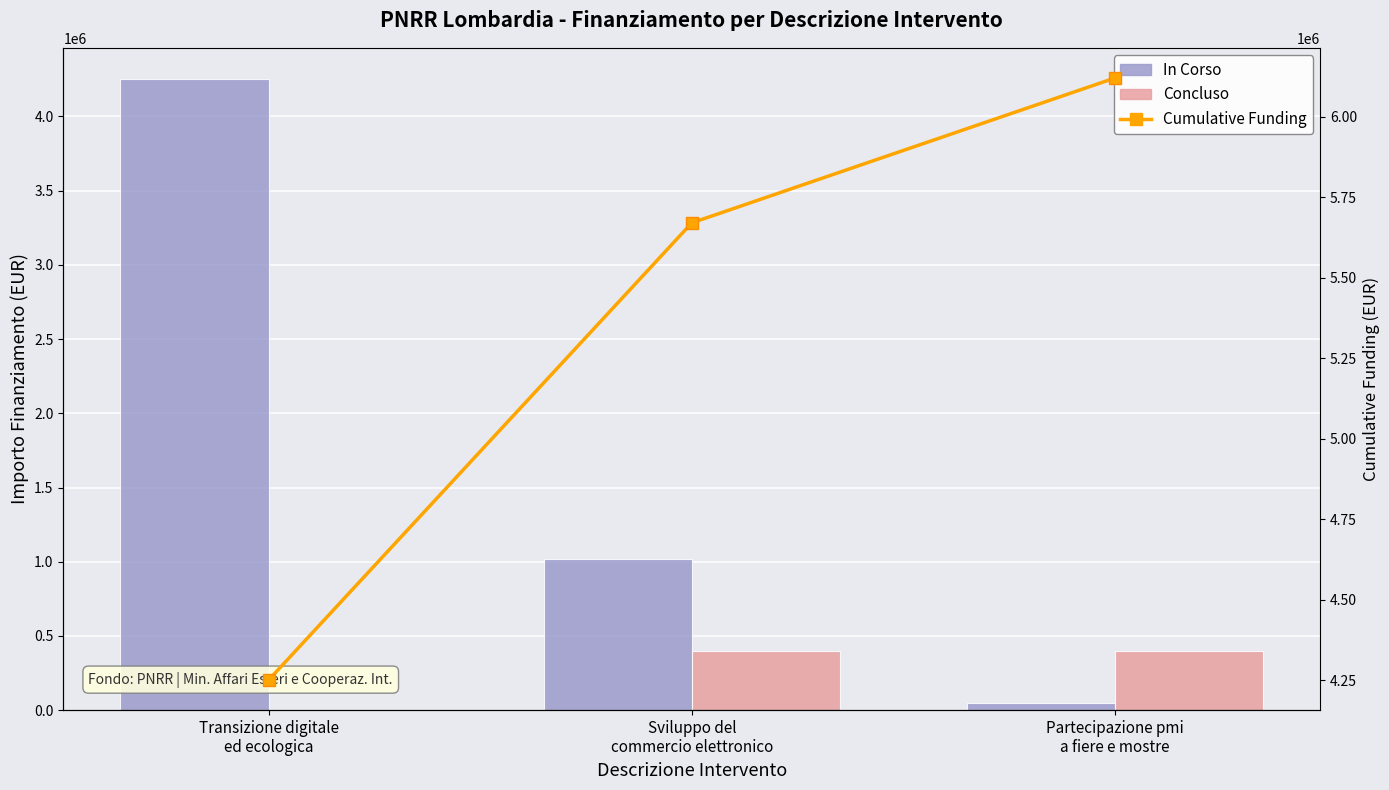

Reading left to right, transcribe all the data shown in this chart.

In Corso: Transizione digitale
ed ecologica=4250000	Sviluppo del
commercio elettronico=1020000	Partecipazione pmi
a fiere e mostre=50000
Concluso: Transizione digitale
ed ecologica=0	Sviluppo del
commercio elettronico=400000	Partecipazione pmi
a fiere e mostre=400000
Cumulative Funding: Transizione digitale
ed ecologica=4250000	Sviluppo del
commercio elettronico=5670000	Partecipazione pmi
a fiere e mostre=6120000